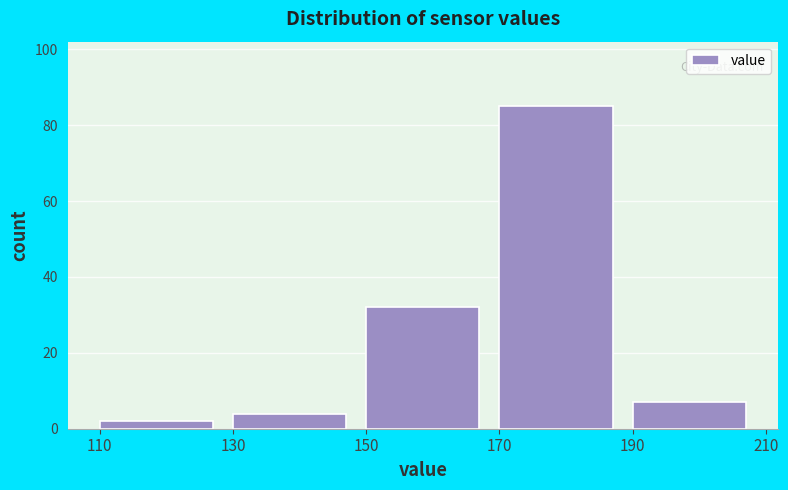

What is the height of the bar covering 130 to 150 on the x-axis? The values are not printed on the chart, so give them approximately, as read against the axis.

4